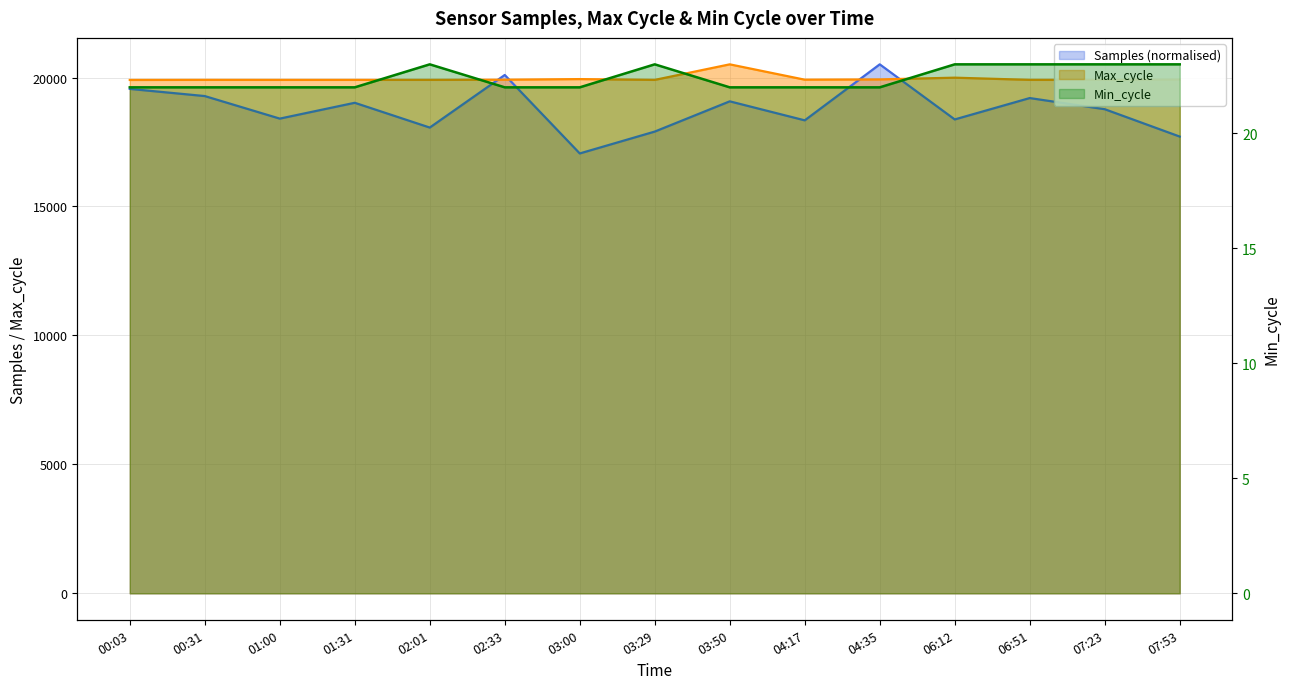

In Samples, how many points are higher than both neighbors (excluding endpoints)?

5